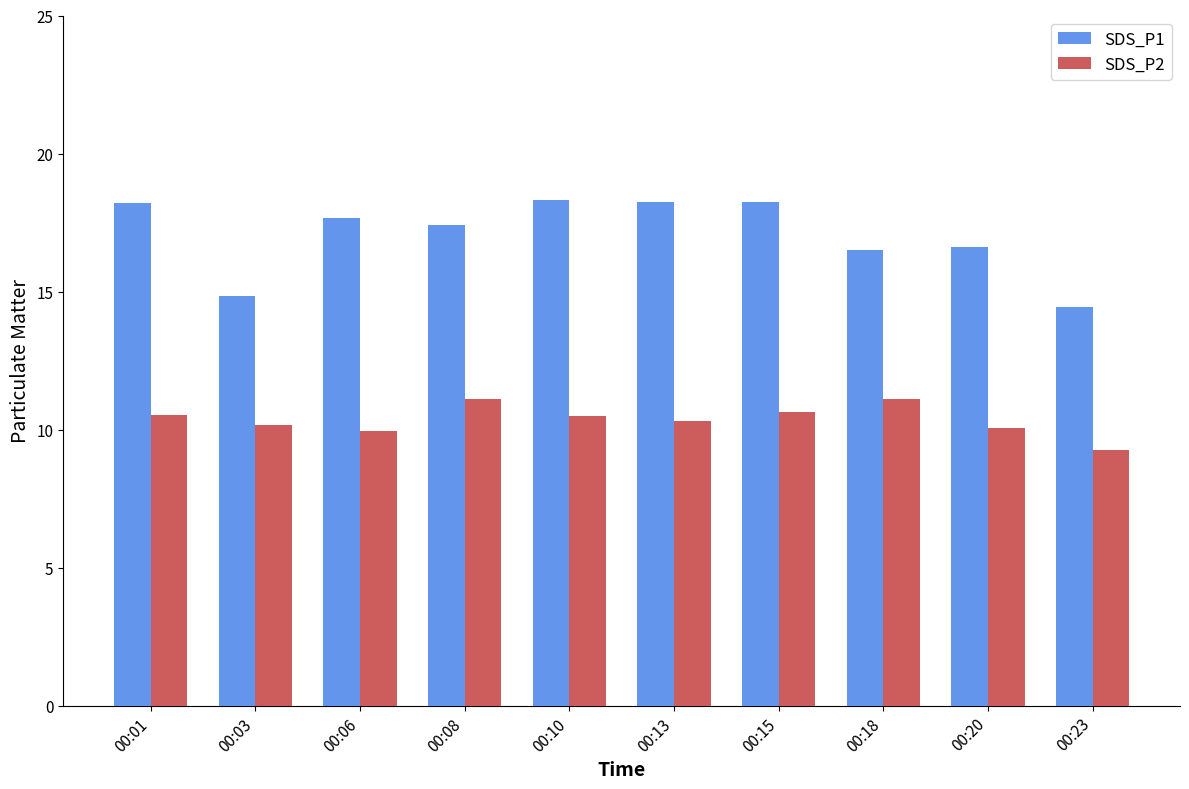

How many data points does each series have?

10